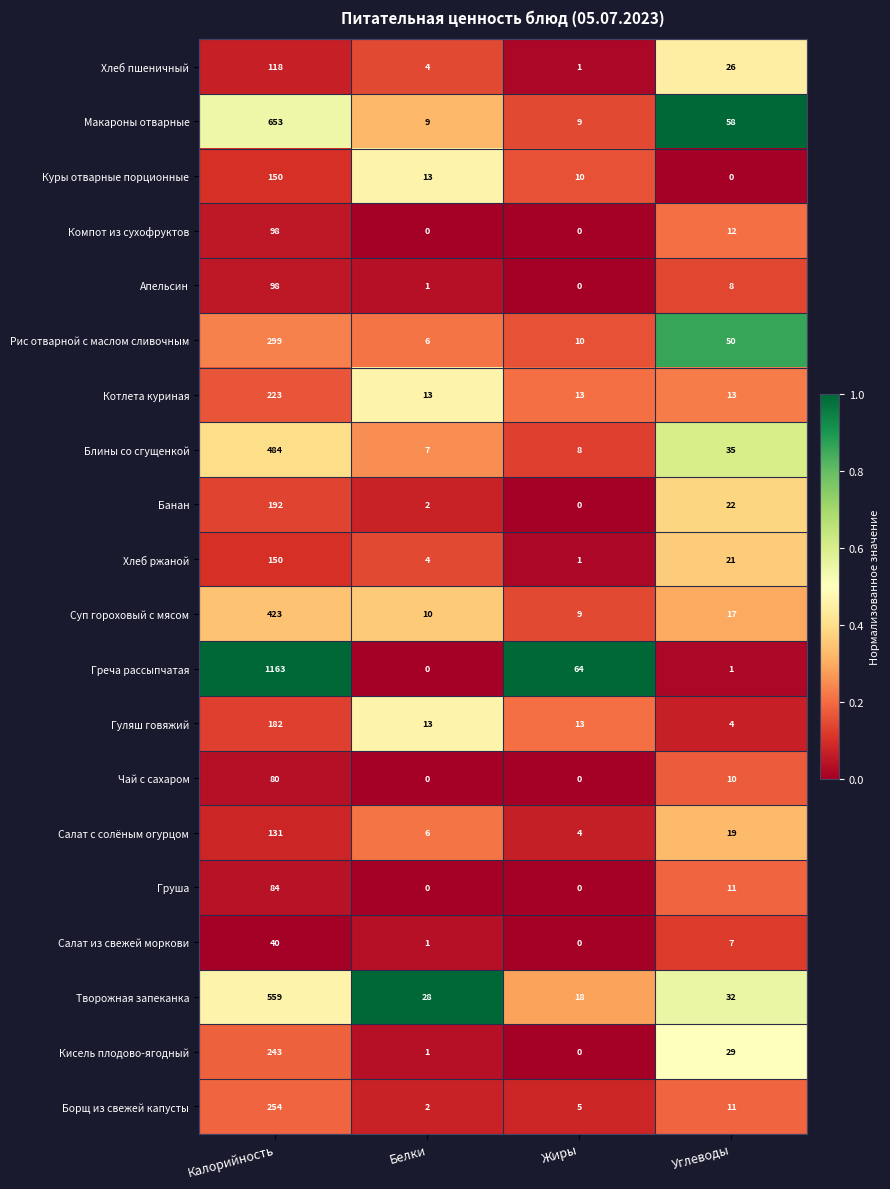

List the labels in order of Салат из свежей моркови value, largest first.

Калорийность, Углеводы, Белки, Жиры